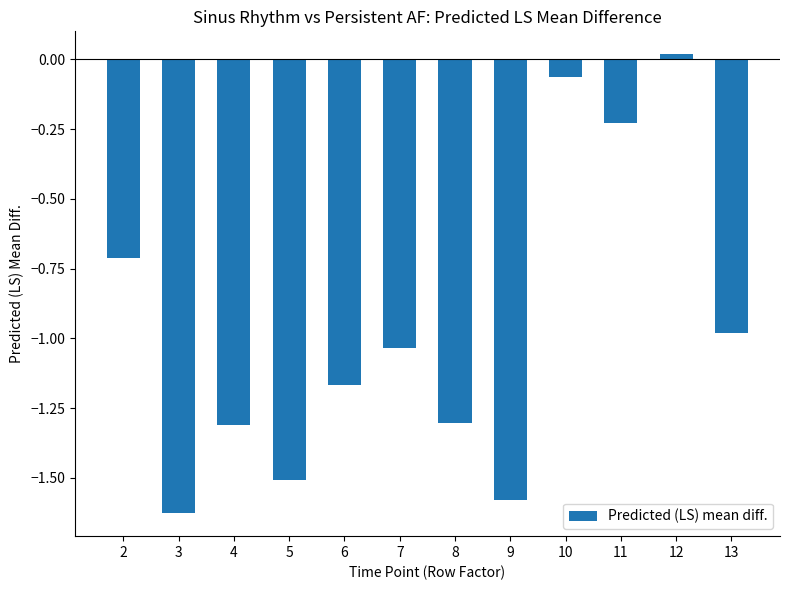

At which label is the value closest to 0?

12